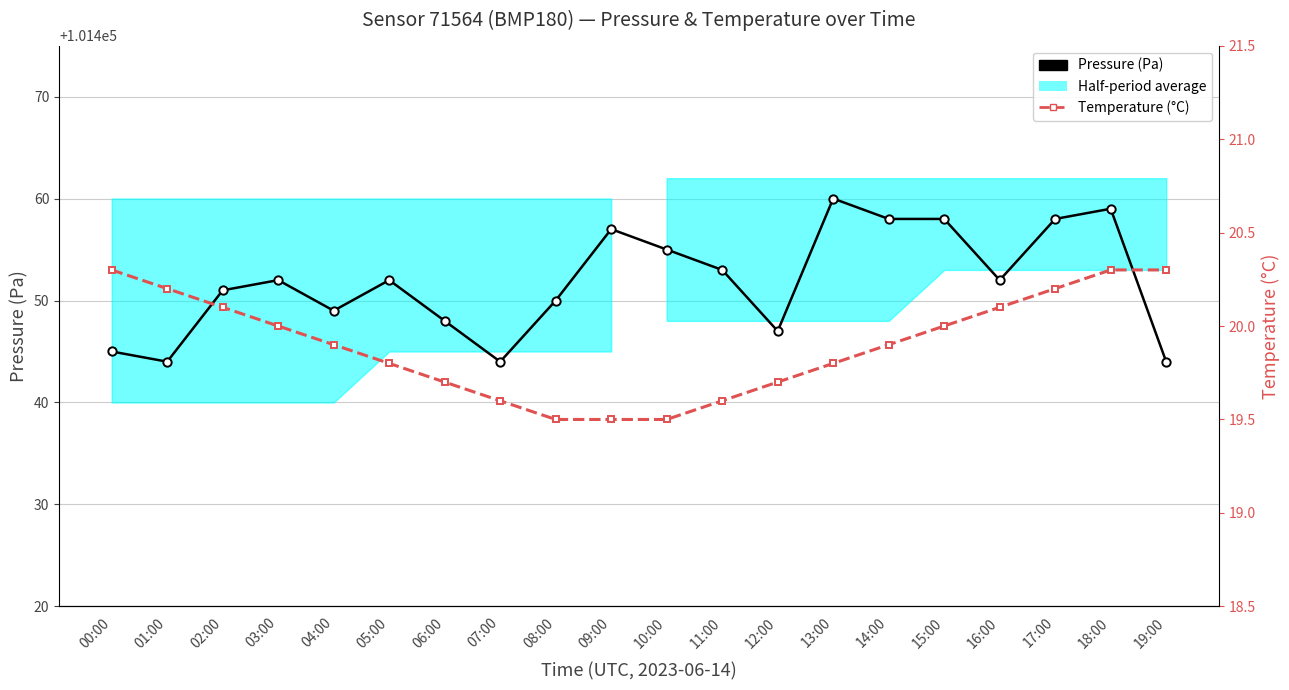

At which label is Pressure (Pa) closest to 101452?

03:00